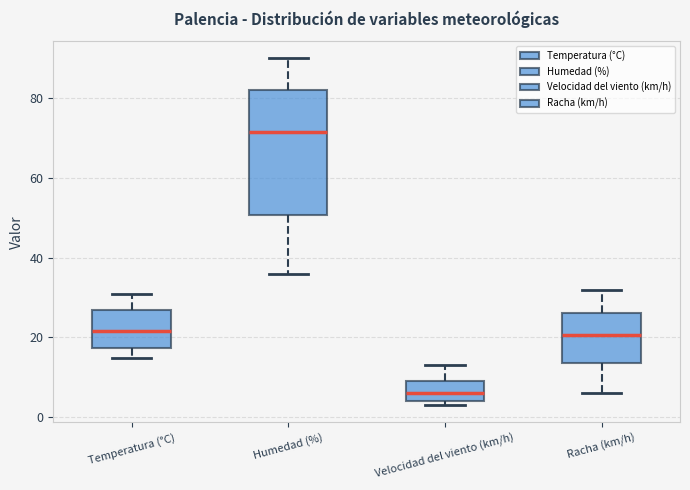

Which box is the tallest, from its lower edge to its upper edge?

Humedad (%)